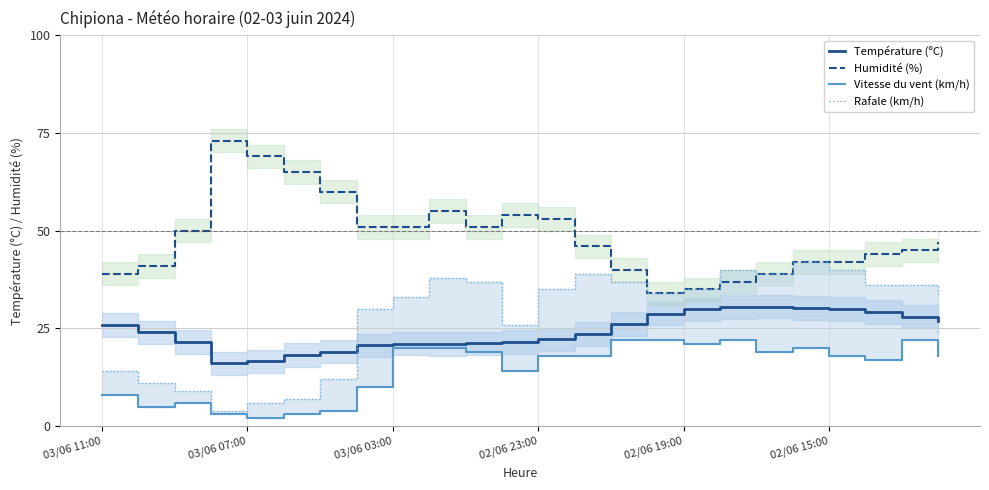

True or false: Rafale (km/h) has more than 2 interior local peaks.

True